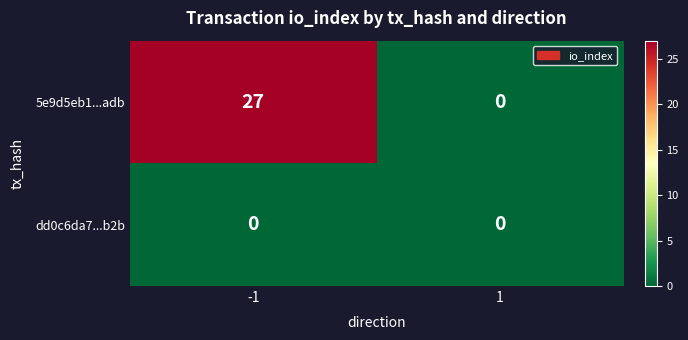

What is the greatest value displayed?

27